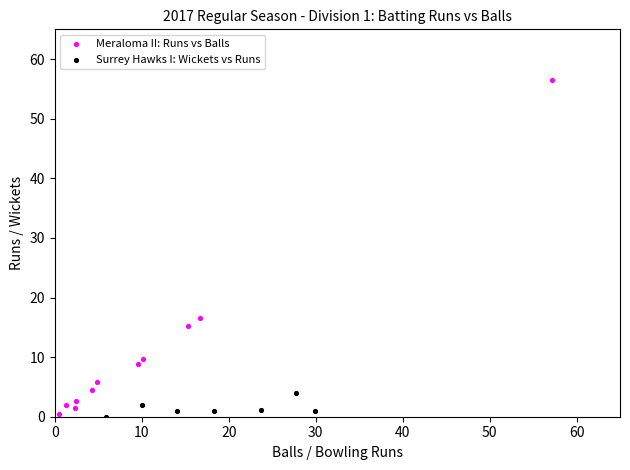

Which series has the largest Y range (max minus min)?

Meraloma II: Runs vs Balls